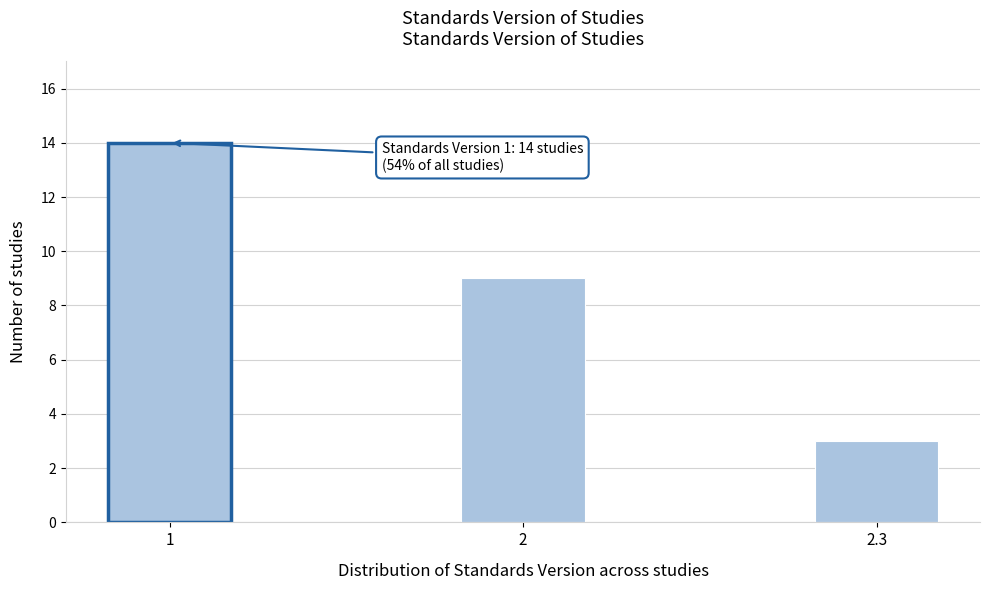

Reading left to right, what are all the values shown in this chart?

1=14	2=9	2.3=3